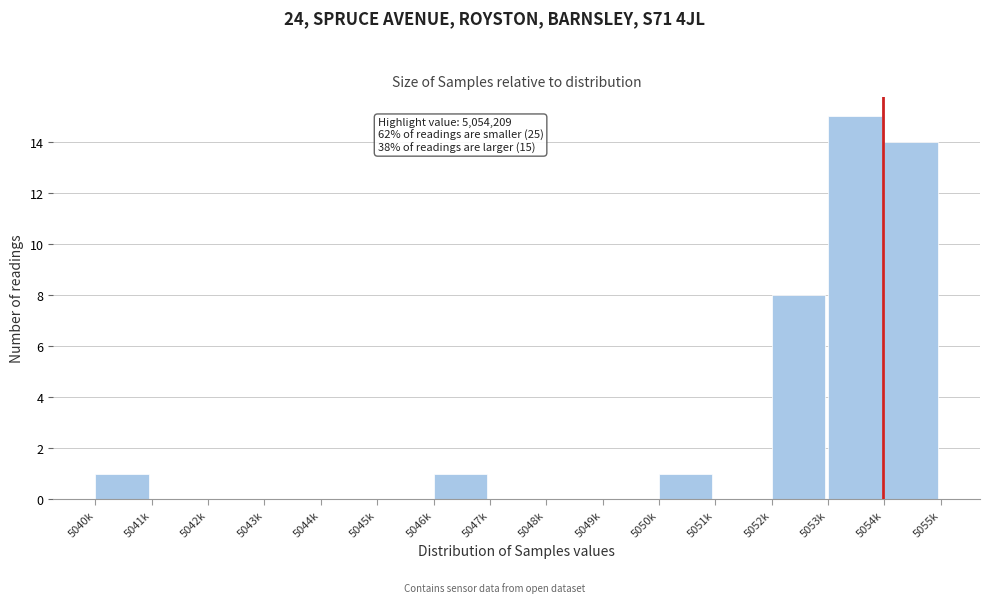

Reading left to right, list all the values displayed in this chart.

5040k=1	5041k=0	5042k=0	5043k=0	5044k=0	5045k=0	5046k=1	5047k=0	5048k=0	5049k=0	5050k=1	5051k=0	5052k=8	5053k=15	5054k=14